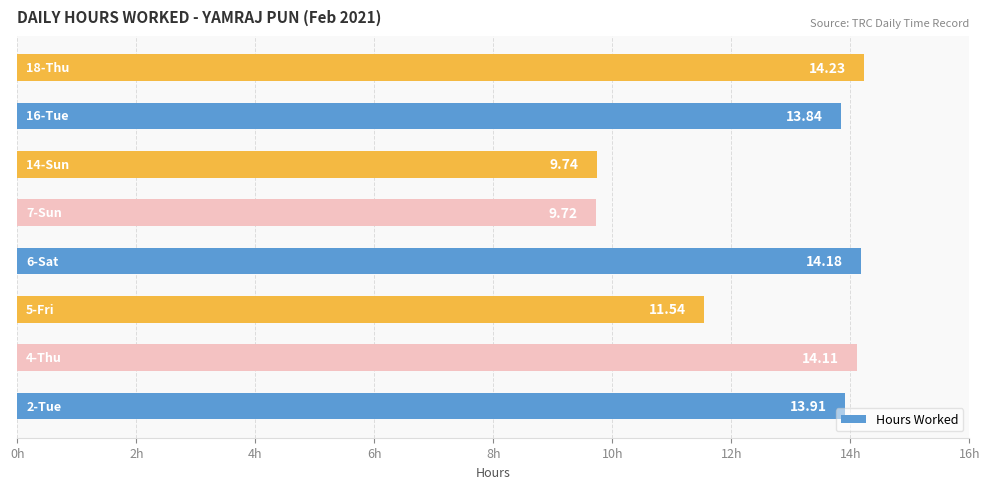

What is the difference between the second highest and second lowest values?

4.4